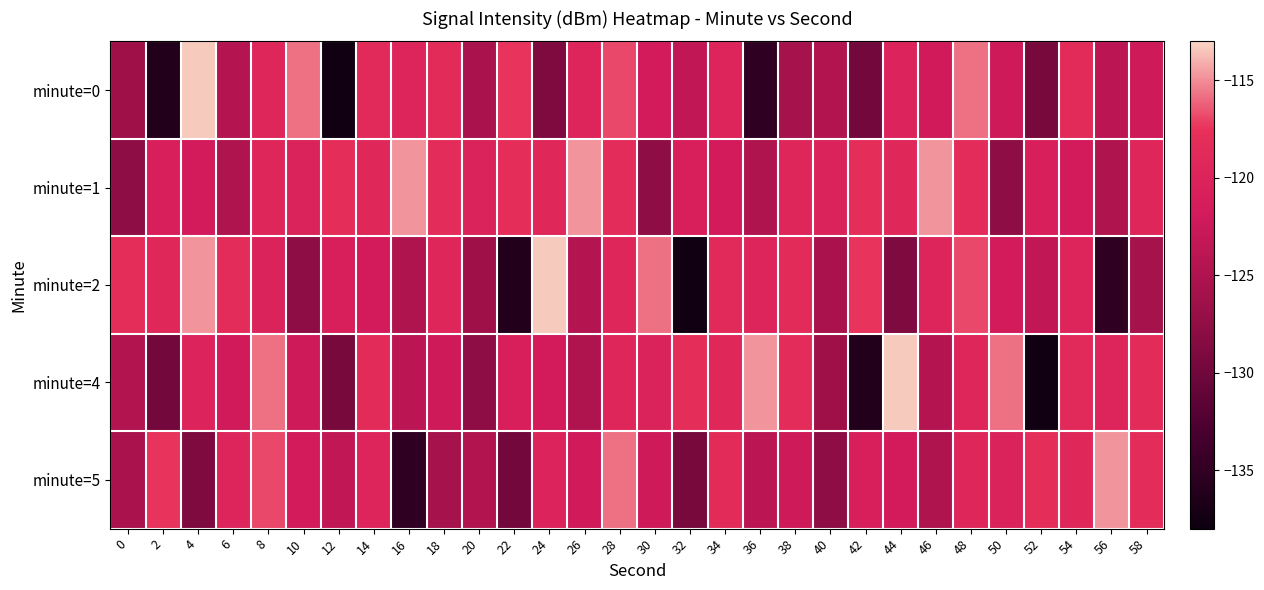

Rank the series at 38 from lowest to highest value.

minute=0, minute=5, minute=1, minute=2, minute=4